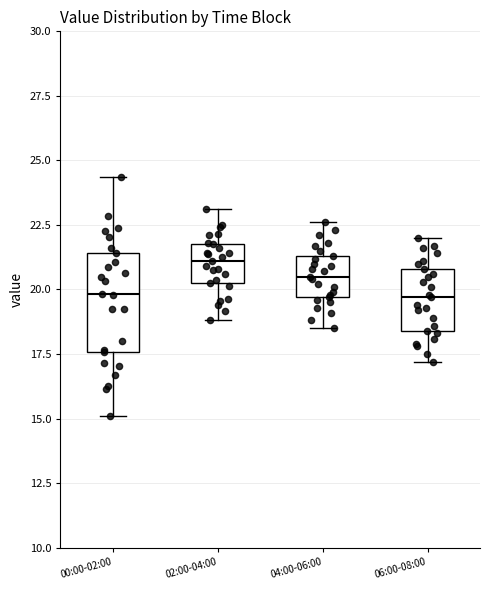

Reading left to right, read every box against the y-axis: the position of its median line, the range the box covers, and the ends of its whiskers. The values are not printed on the chart, so give them approximately, as read against the axis.

00:00-02:00: median 20.0, box 17.5 to 21.5, whiskers 15.0 to 24.5
02:00-04:00: median 21.0, box 20.5 to 22.0, whiskers 19.0 to 23.0
04:00-06:00: median 20.5, box 19.5 to 21.5, whiskers 18.5 to 22.5
06:00-08:00: median 19.5, box 18.5 to 21.0, whiskers 17.0 to 22.0